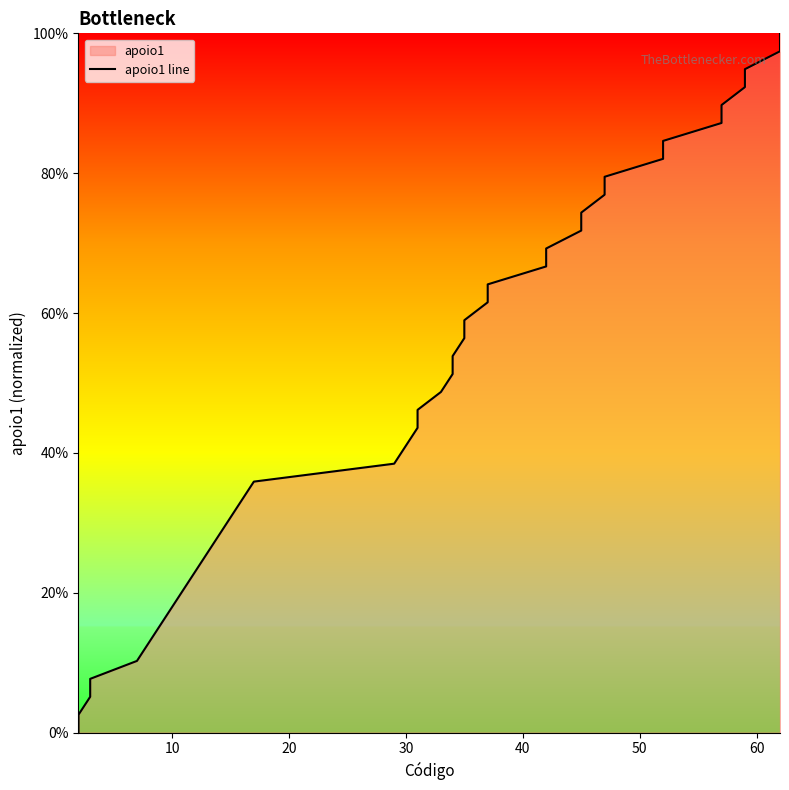

What is the value of the 7th point from the left?

15.4